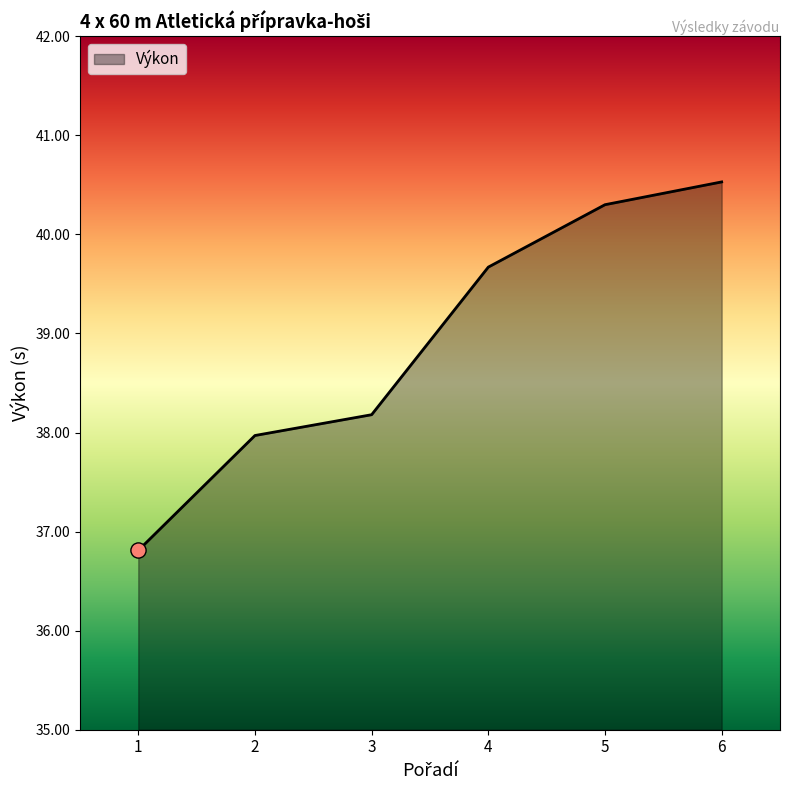

Approximately how many times larger is the value at 2 compared to 4?

1.0